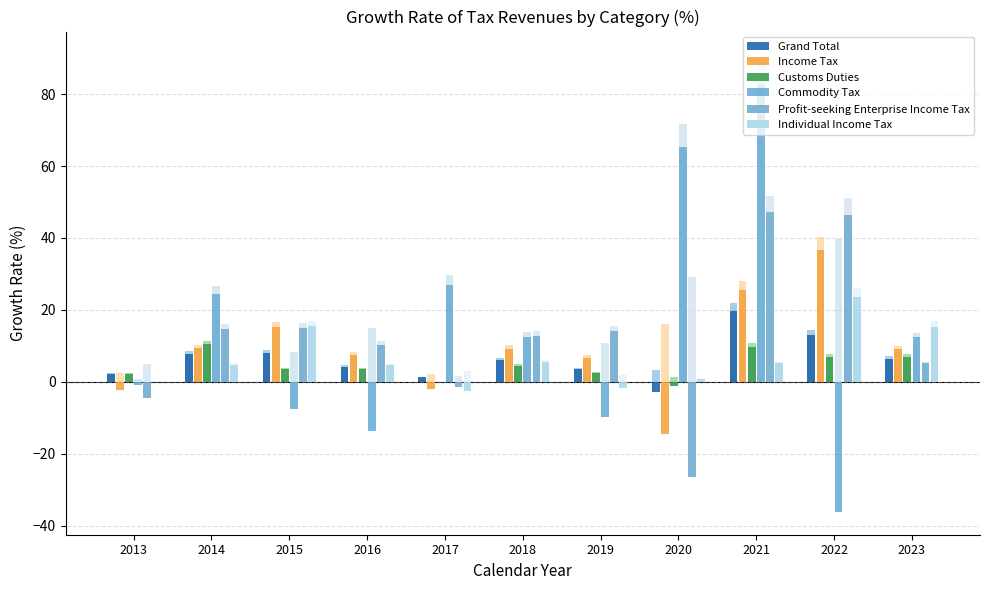

At which label does Grand Total first exceed 6?

2014